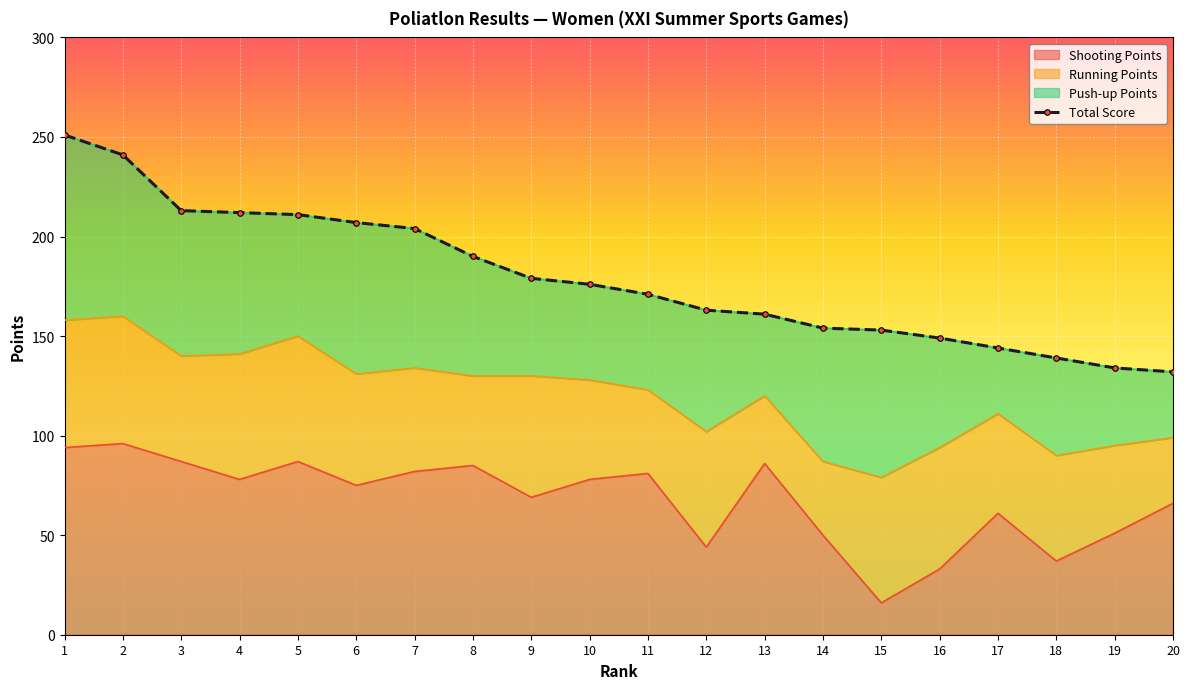

What is the difference between the values at 19 and 11?

37